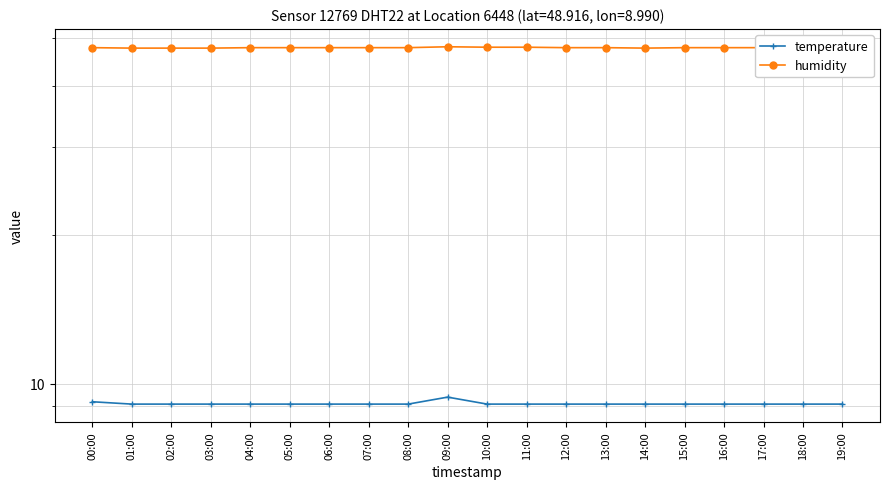

How many lines are shown in the chart?

2